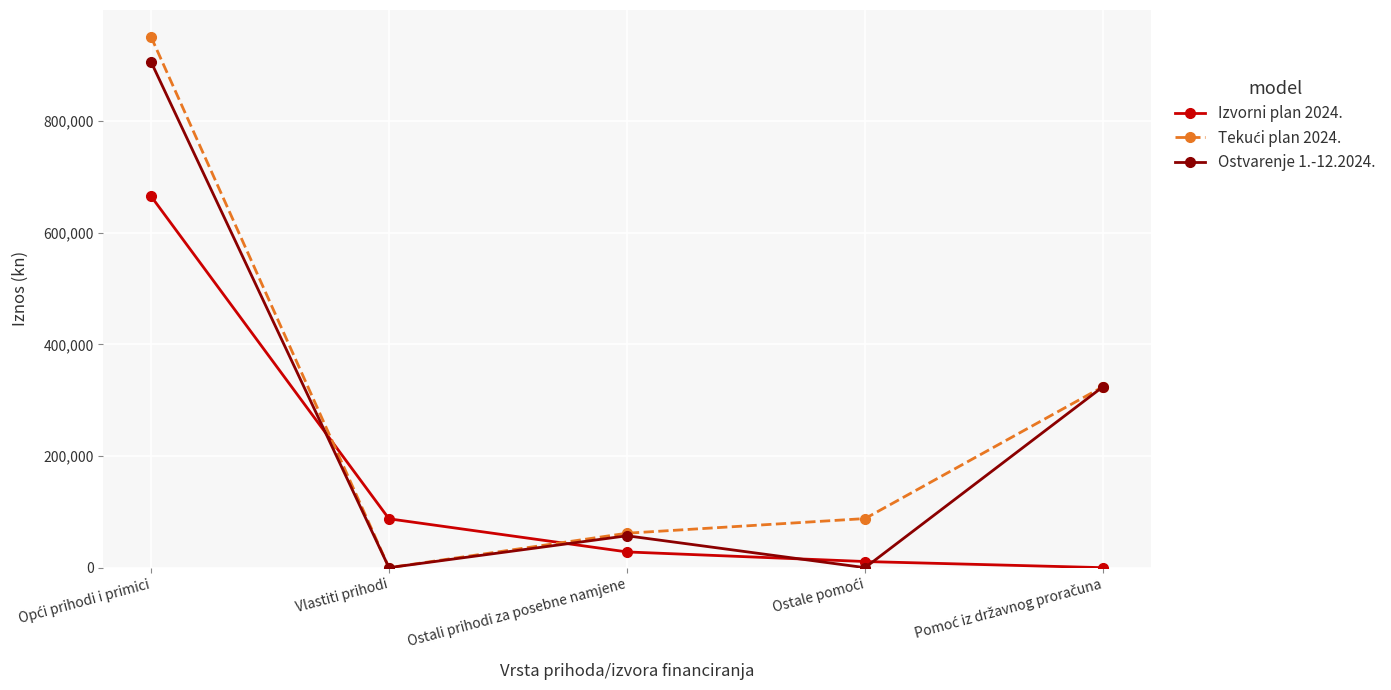

What is the average value of the Ostvarenje 1.-12.2024. series?

257732.9